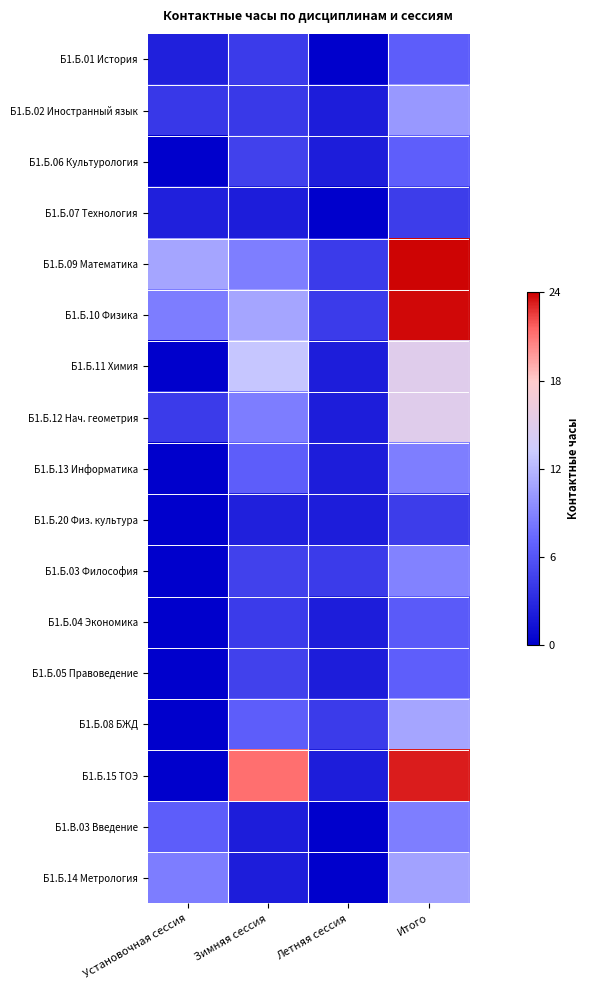

Between Установочная сессия and Зимняя сессия, which is larger?

Зимняя сессия